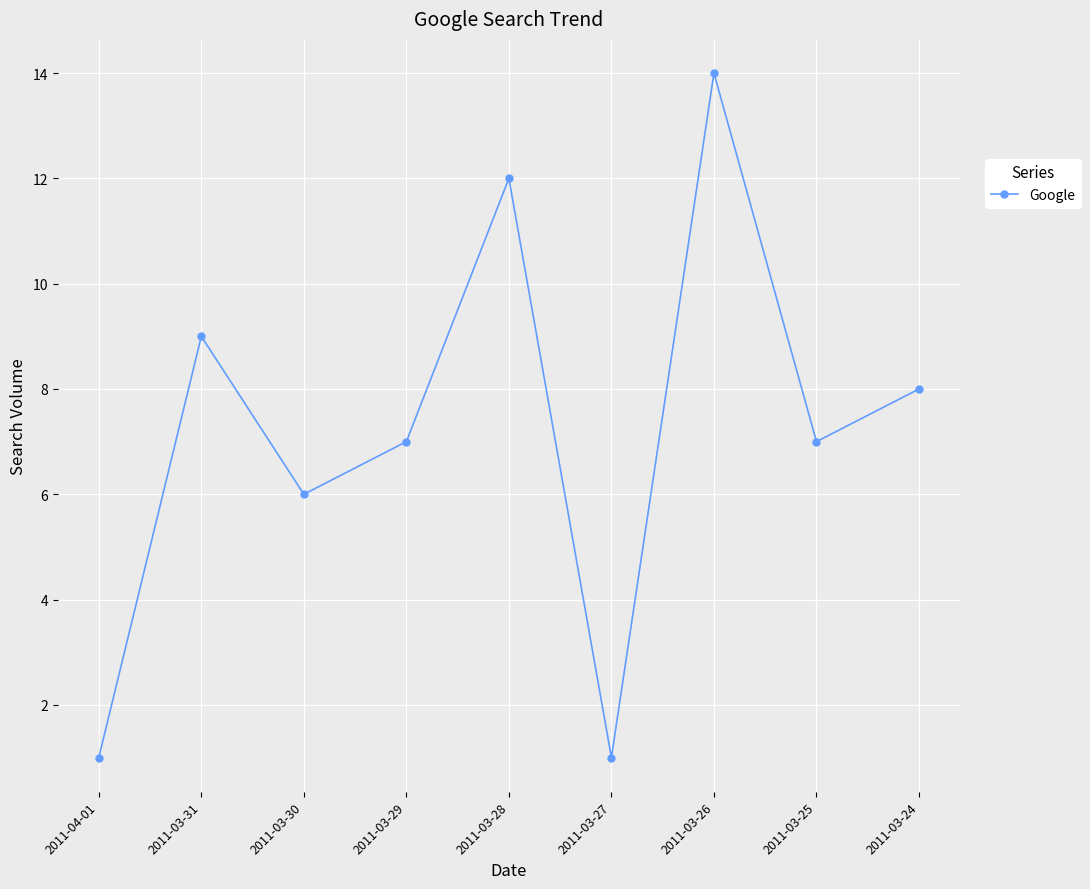

Reading left to right, transcribe all the data shown in this chart.

2011-04-01=1	2011-03-31=9	2011-03-30=6	2011-03-29=7	2011-03-28=12	2011-03-27=1	2011-03-26=14	2011-03-25=7	2011-03-24=8